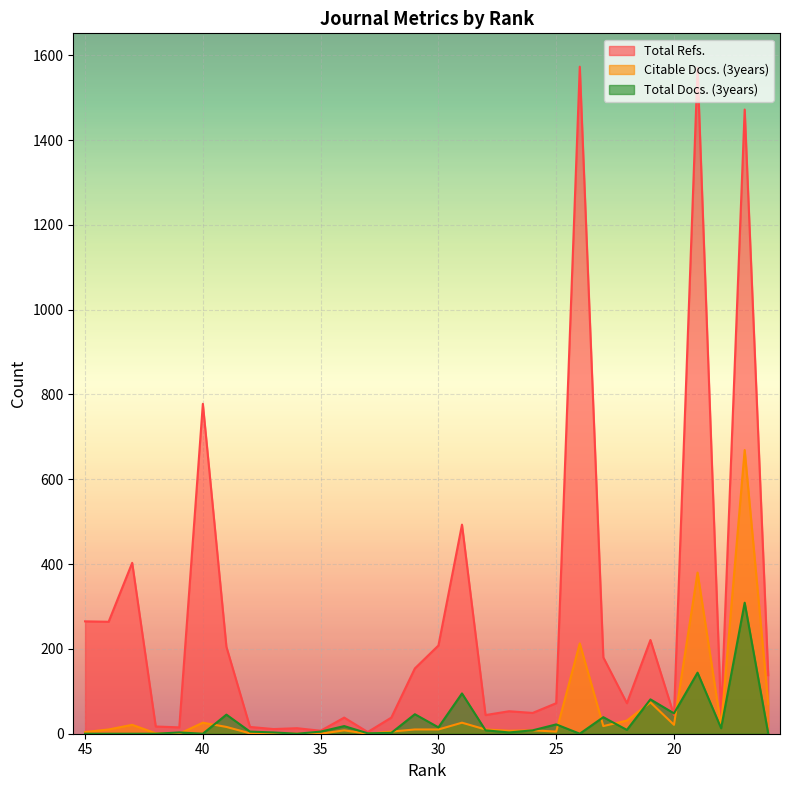

At which category does the chart reach its minimum across all series?

41